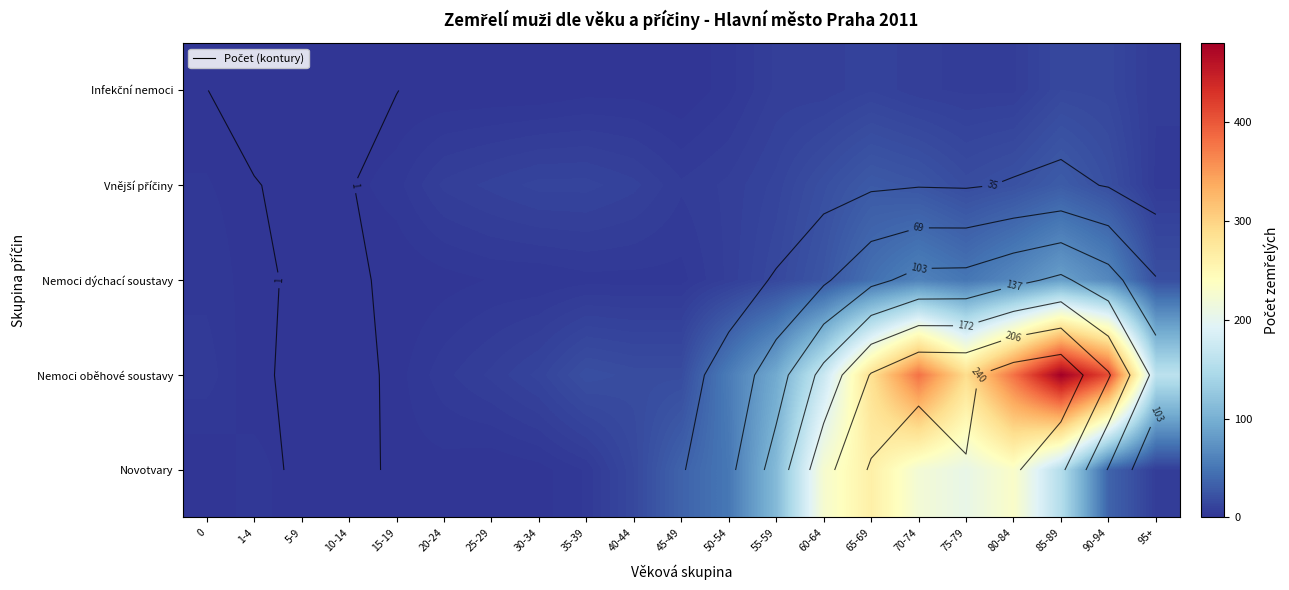

Where does the Novotvary series first go above 15?

45-49